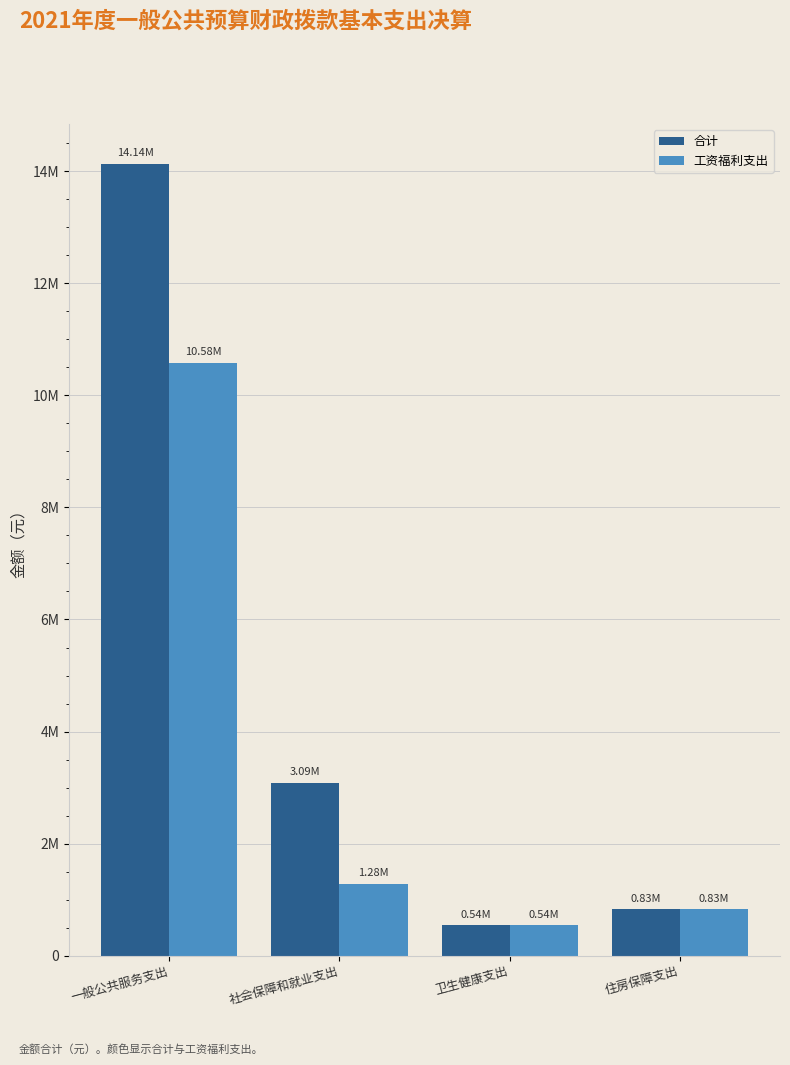

Is the value of 合计 at 卫生健康支出 greater than the value of 工资福利支出 at 社会保障和就业支出?

No